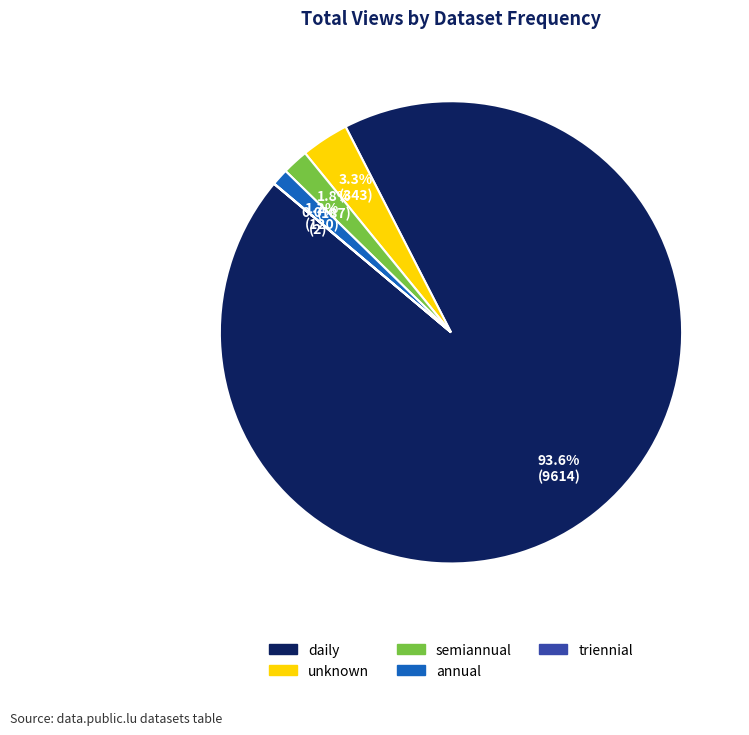

Which slice is the largest?

daily